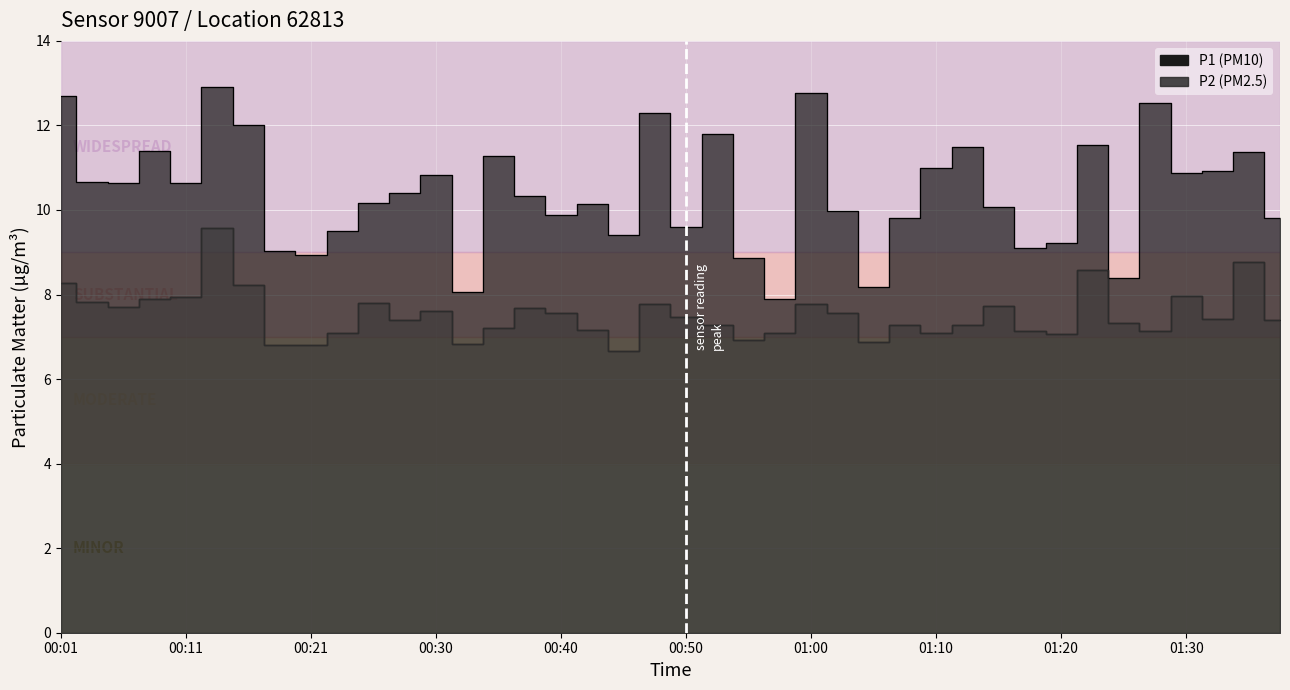

What is the total value across all series at 01:18?

16.2